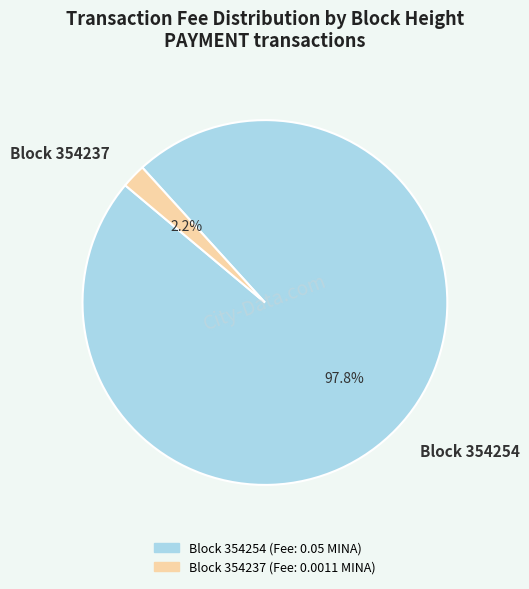

What is the largest slice in the pie chart?

Block 354254